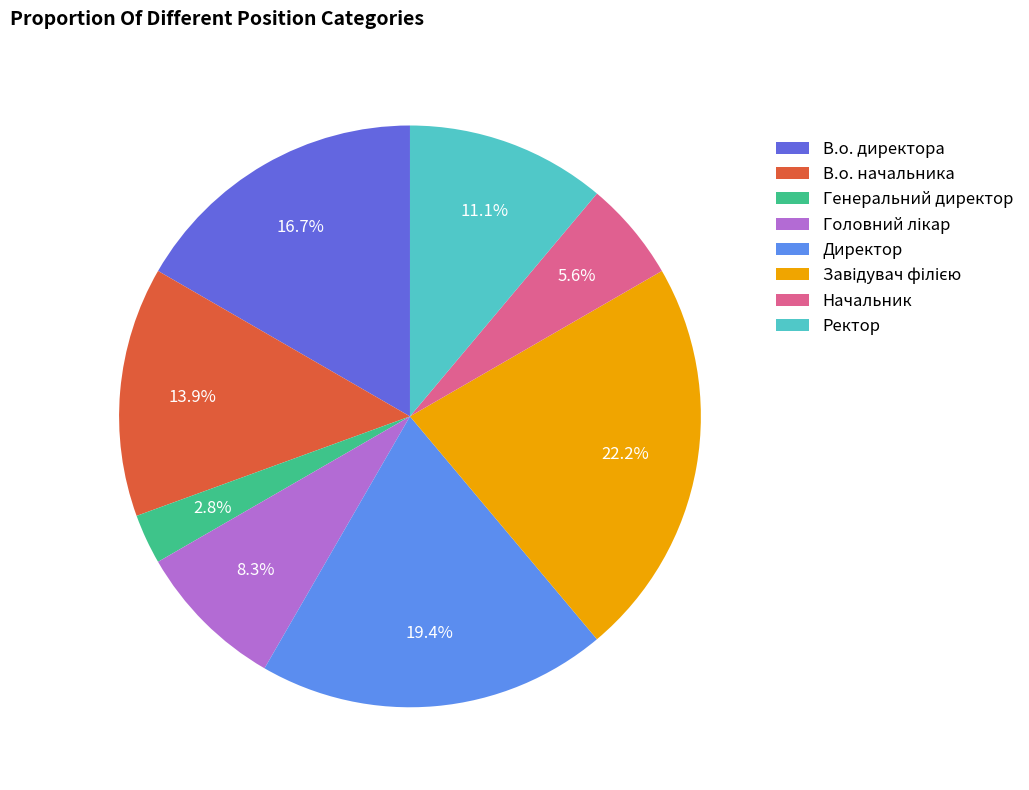

True or false: Ректор accounts for 11% of the total.

True